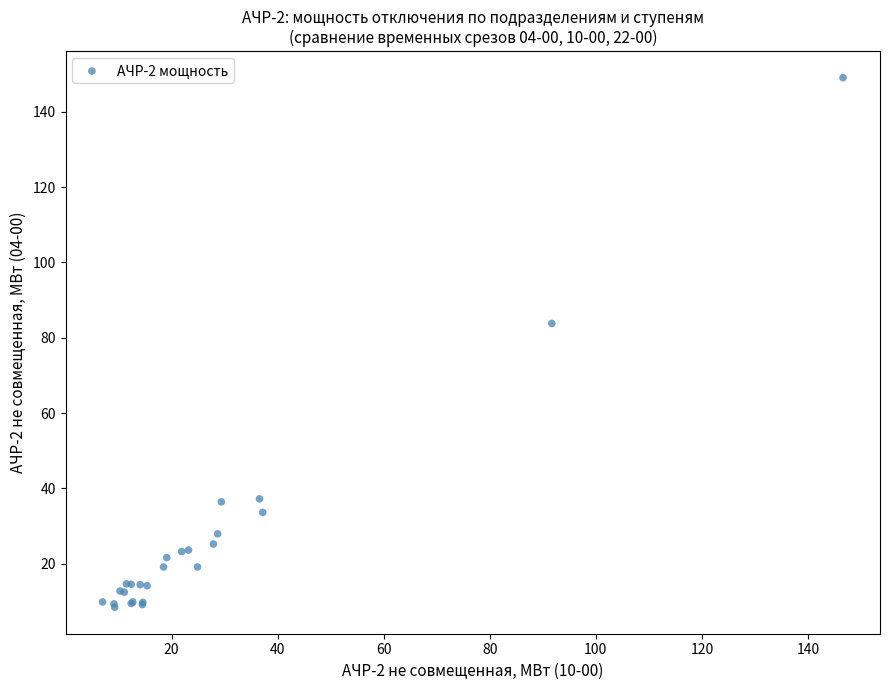

What Y value in the scatter plot is closest to 78?

83.8